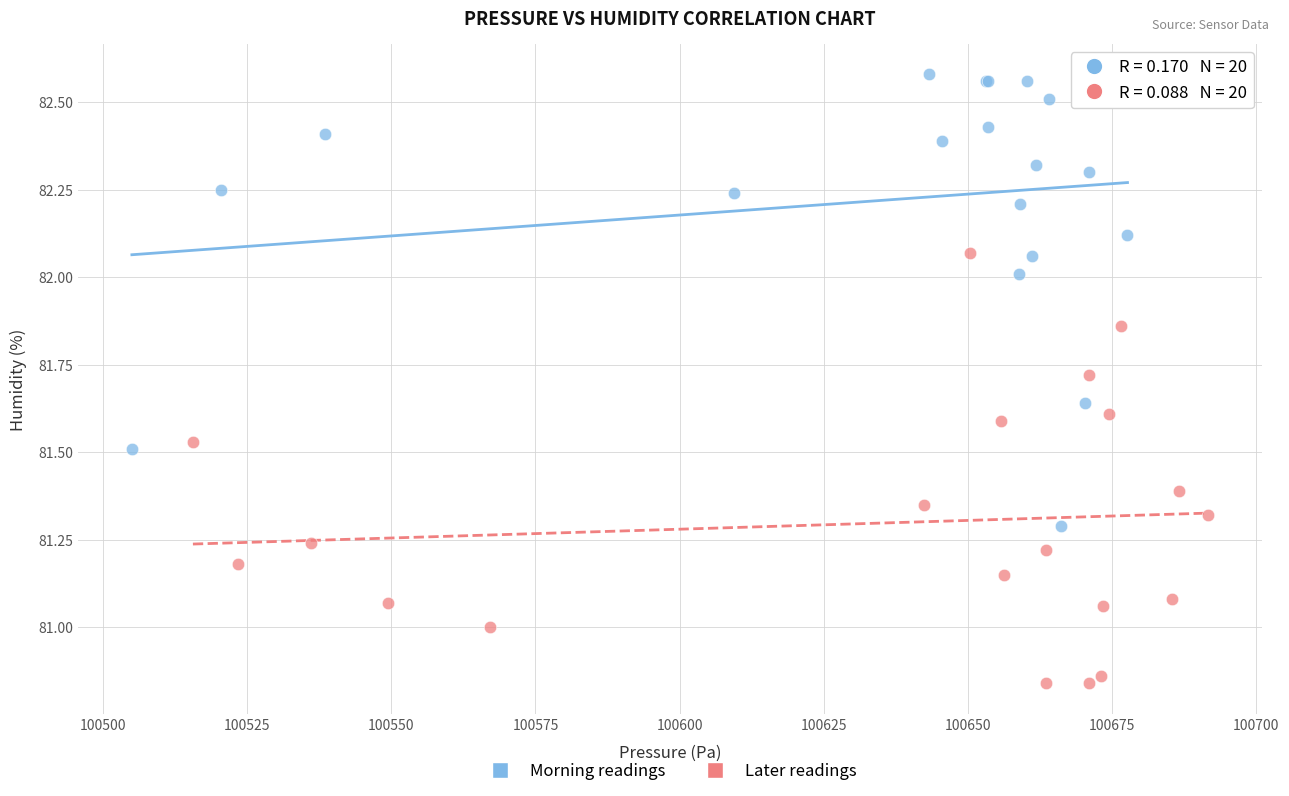

Which series contains the highest Y value?

Morning readings